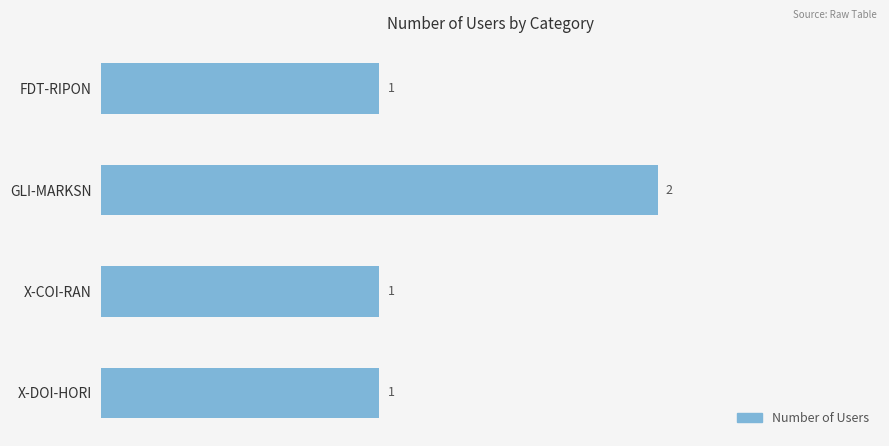

What is the greatest value displayed?

2